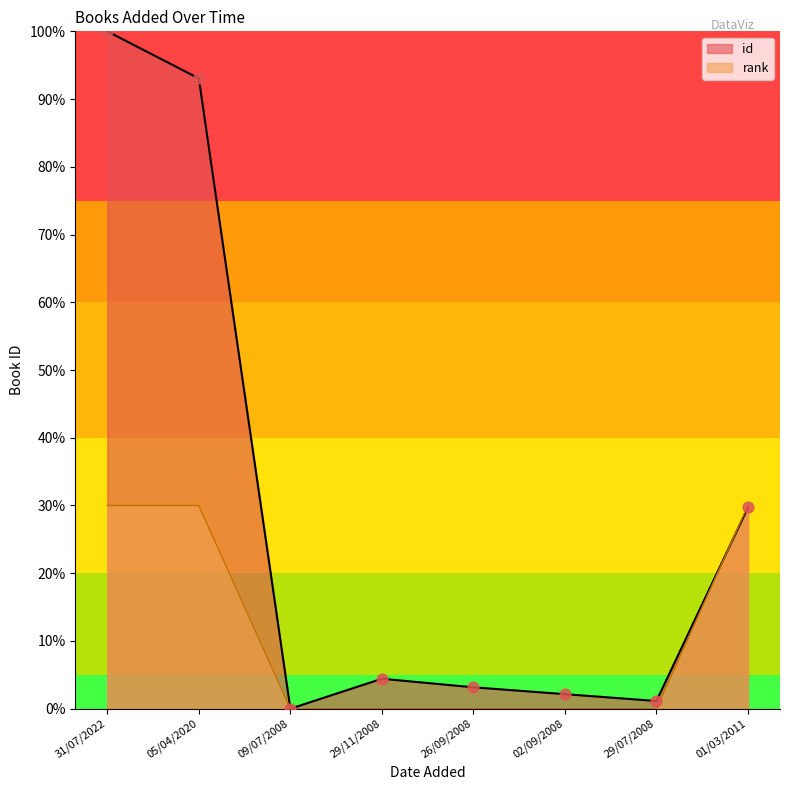

Which series reaches the maximum Y coordinate?

id